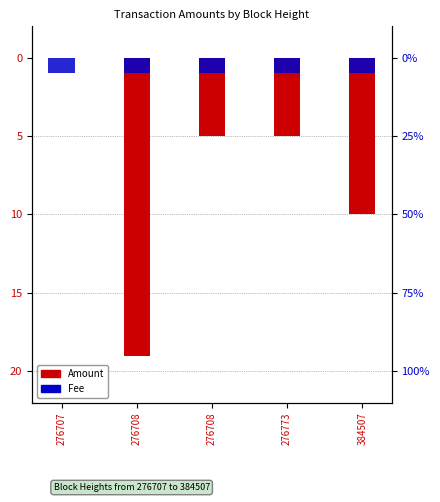

Reading left to right, extract all data points from this chart.

Amount: 276707=0	276708=-19	276708=-5	276773=-5	384507=-10
Fee: 276707=-1	276708=-1	276708=-1	276773=-1	384507=-1